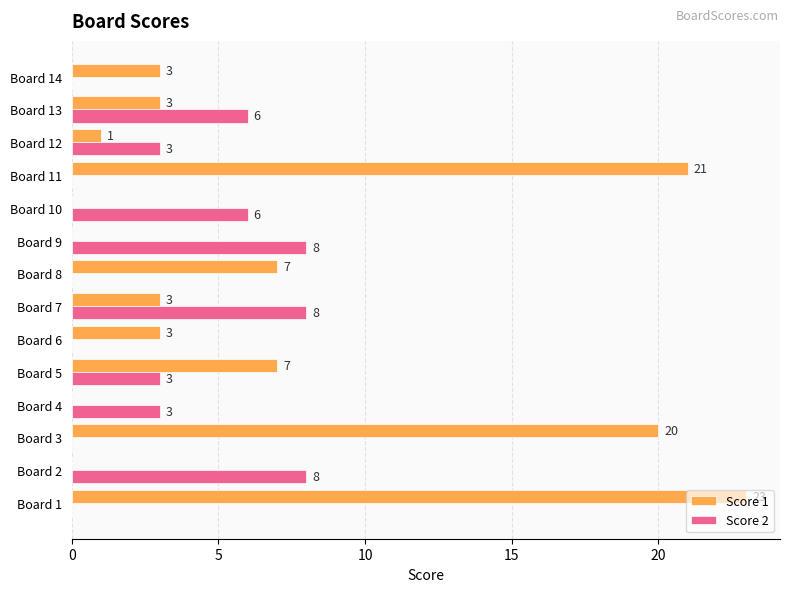

Between Board 3 and Board 11, which series saw the biggest shift?

Score 1